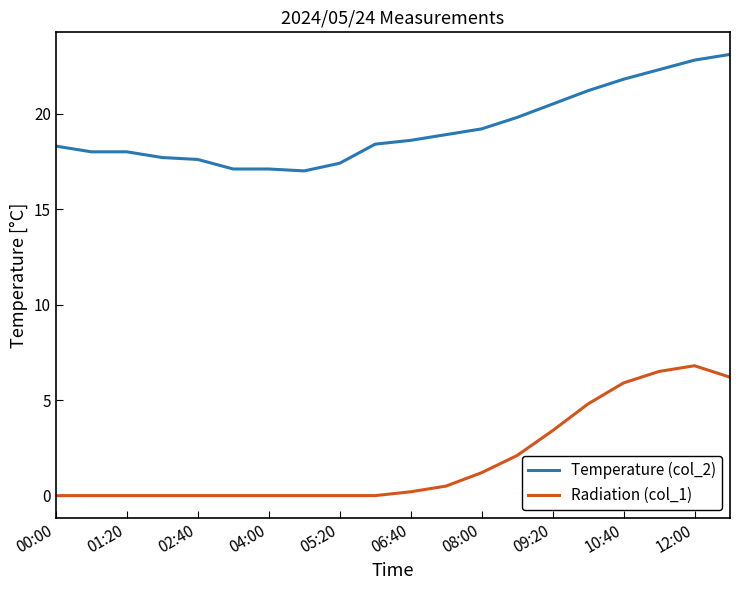

Does the chart have visible grid lines?

No